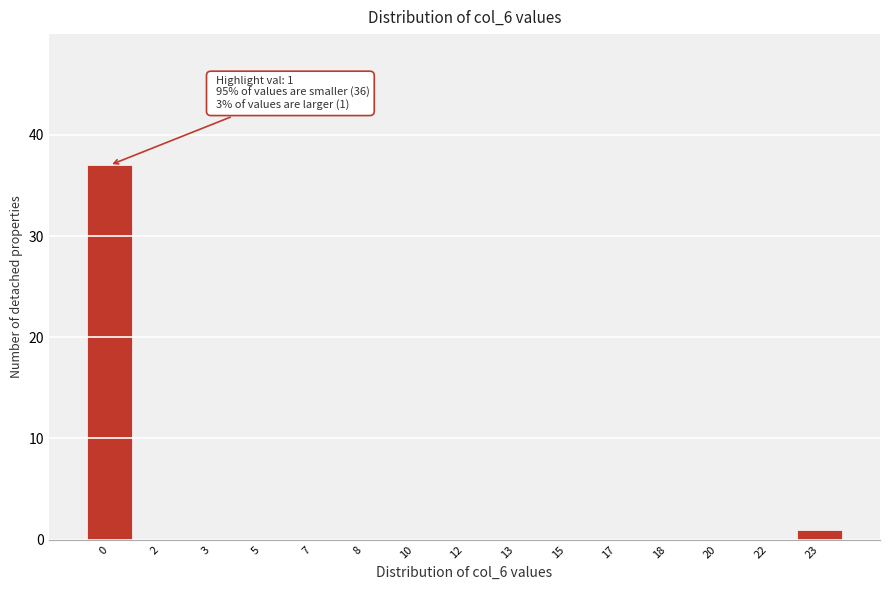

Reading right to left, what are all the values shown in this chart?

23=1	22=0	20=0	18=0	17=0	15=0	13=0	12=0	10=0	8=0	7=0	5=0	3=0	2=0	0=37